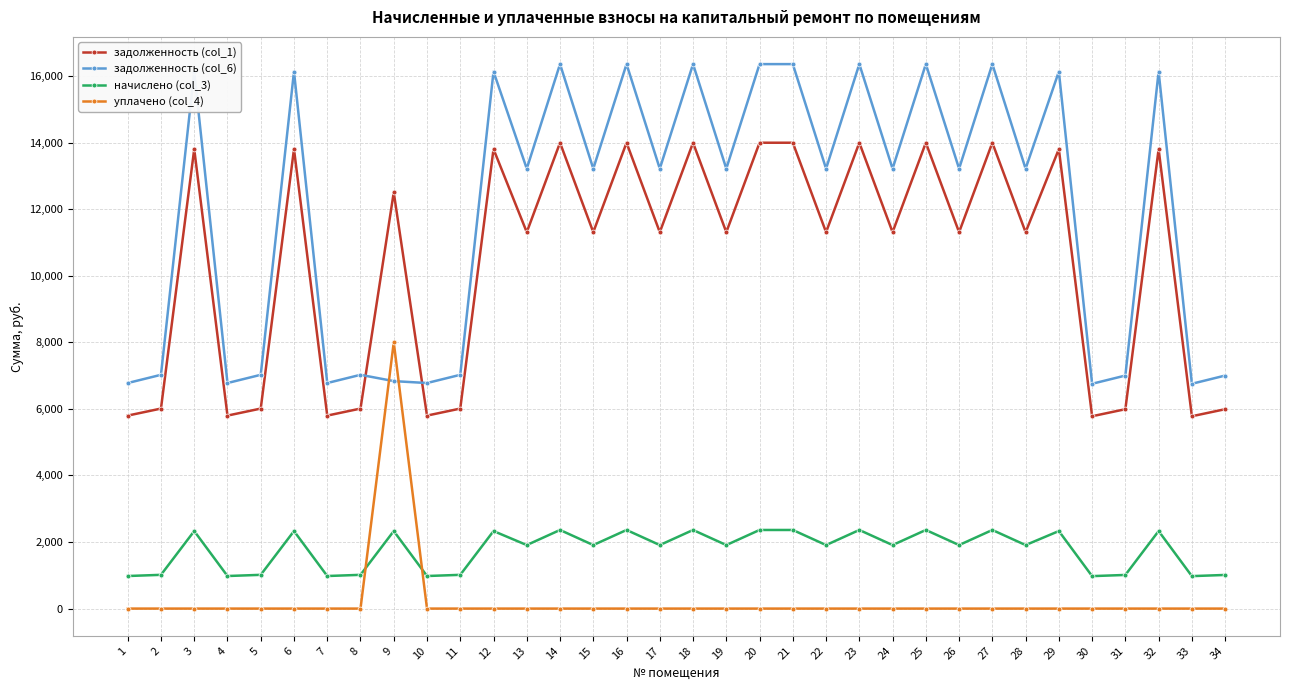

What is the difference between the maximum and second lowest values in the задолженность (col_1) series?

8217.6